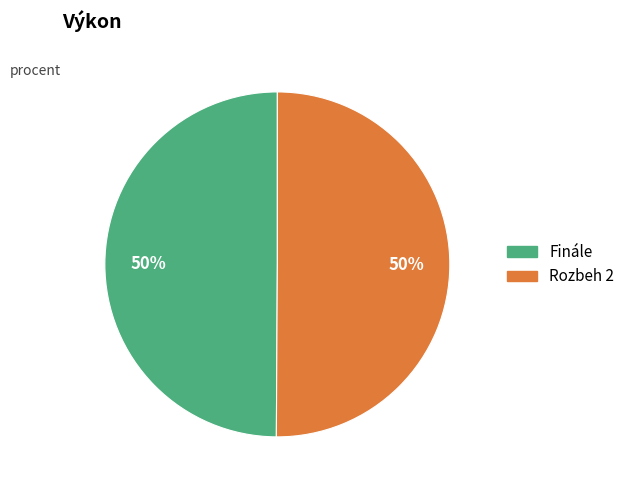

Approximately how many times larger is the value at Rozbeh 2 compared to Finále?

1.0